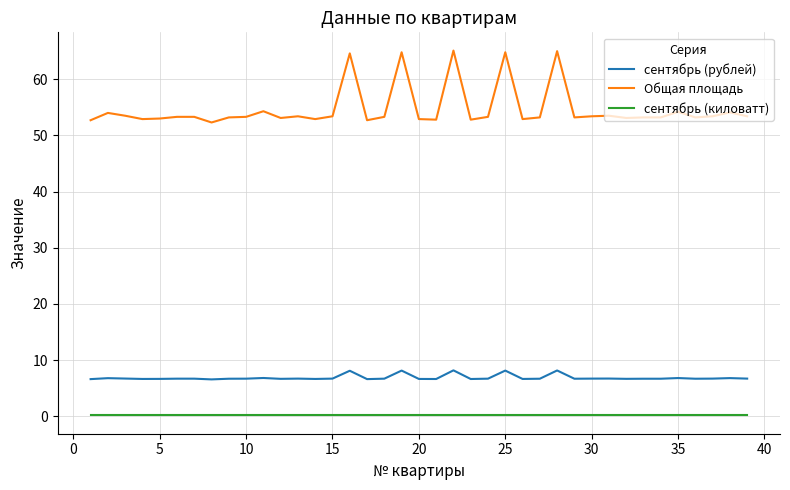

Rank the series by their maximum value, from highest to lowest.

Общая площадь, сентябрь (рублей), сентябрь (киловатт)